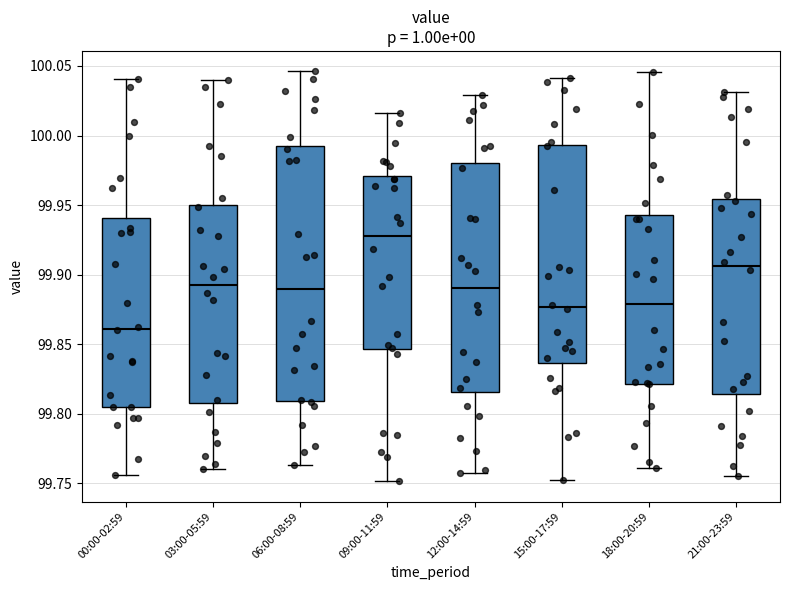

Which box's median line is the lowest?

00:00-02:59